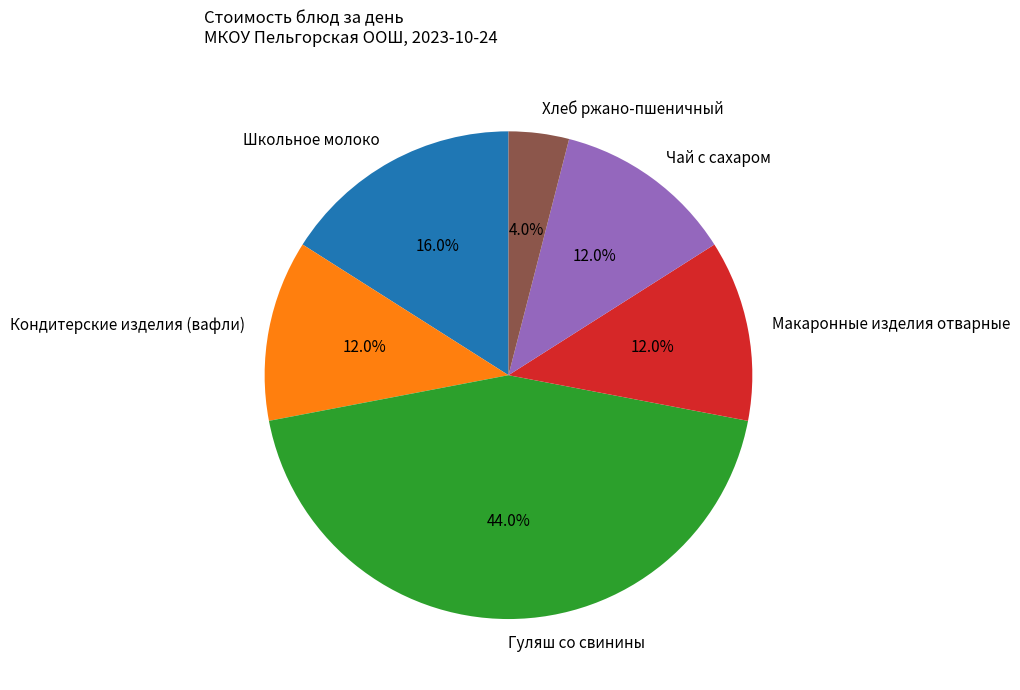

How many segments does this pie chart have?

6